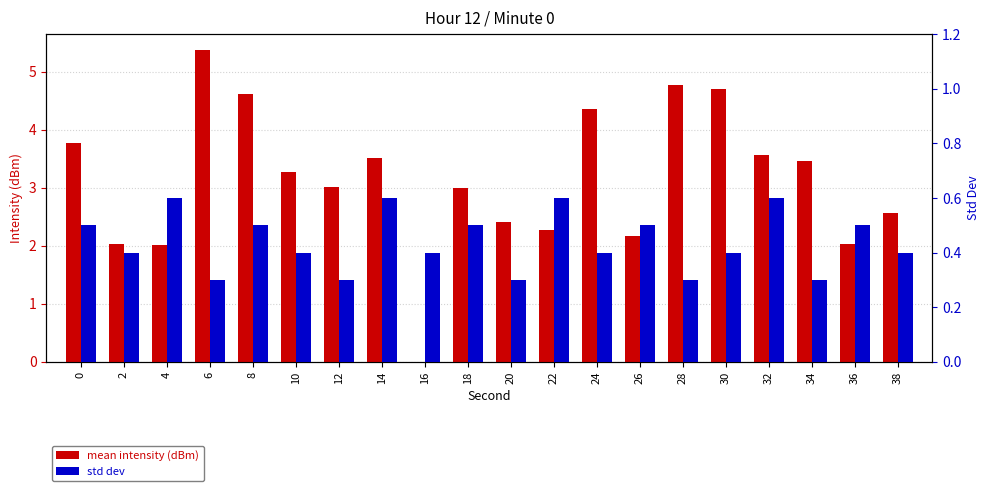

Reading right to left, list all the values displayed in this chart.

mean intensity (dBm): 2.6	2.0	3.5	3.6	4.7	4.8	2.2	4.4	2.3	2.4	3.0	0.0	3.5	3.0	3.3	4.6	5.4	2.0	2.0	3.8
std dev: 0.4	0.5	0.3	0.6	0.4	0.3	0.5	0.4	0.6	0.3	0.5	0.4	0.6	0.3	0.4	0.5	0.3	0.6	0.4	0.5